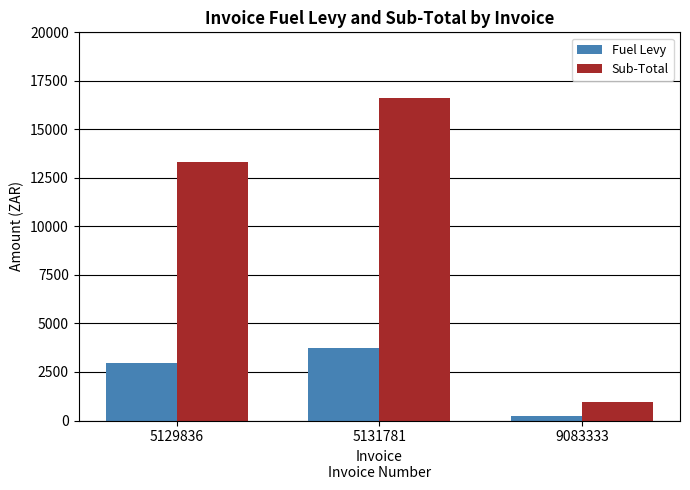

What is the average value of the Fuel Levy series?

2299.7